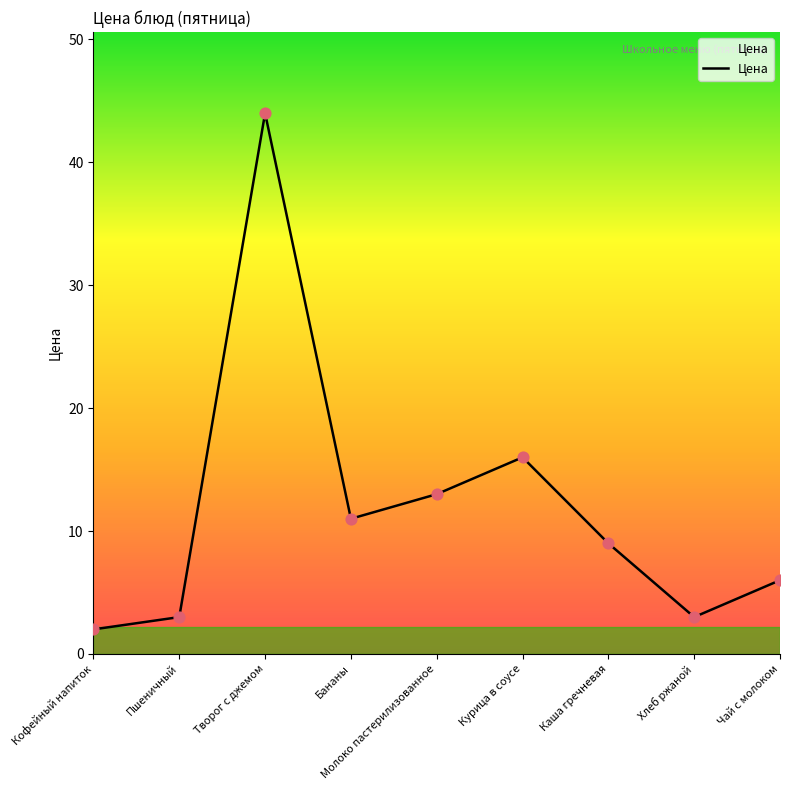

Between Молоко пастерилизованное and Курица в соусе, which is larger?

Курица в соусе